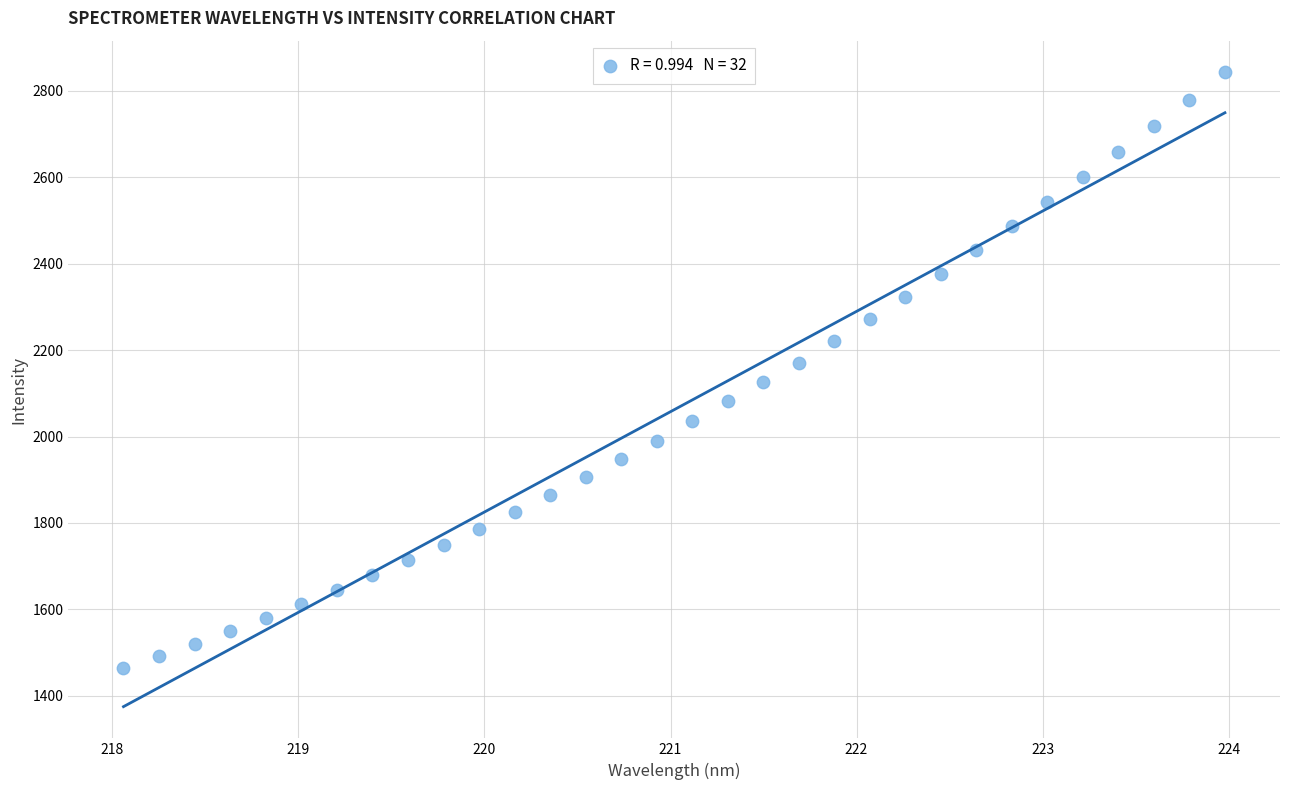

What is the range of Y values (max minus min)?

1378.8